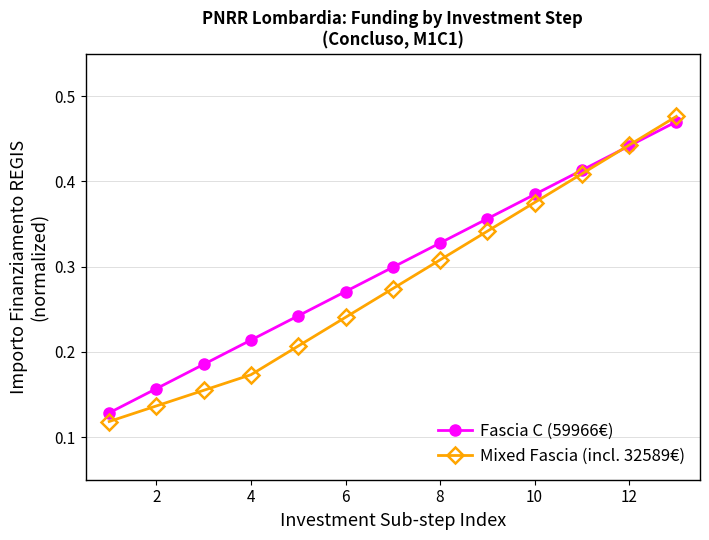

How many Mixed Fascia (incl. 32589€) values are between 0 and 1?

13